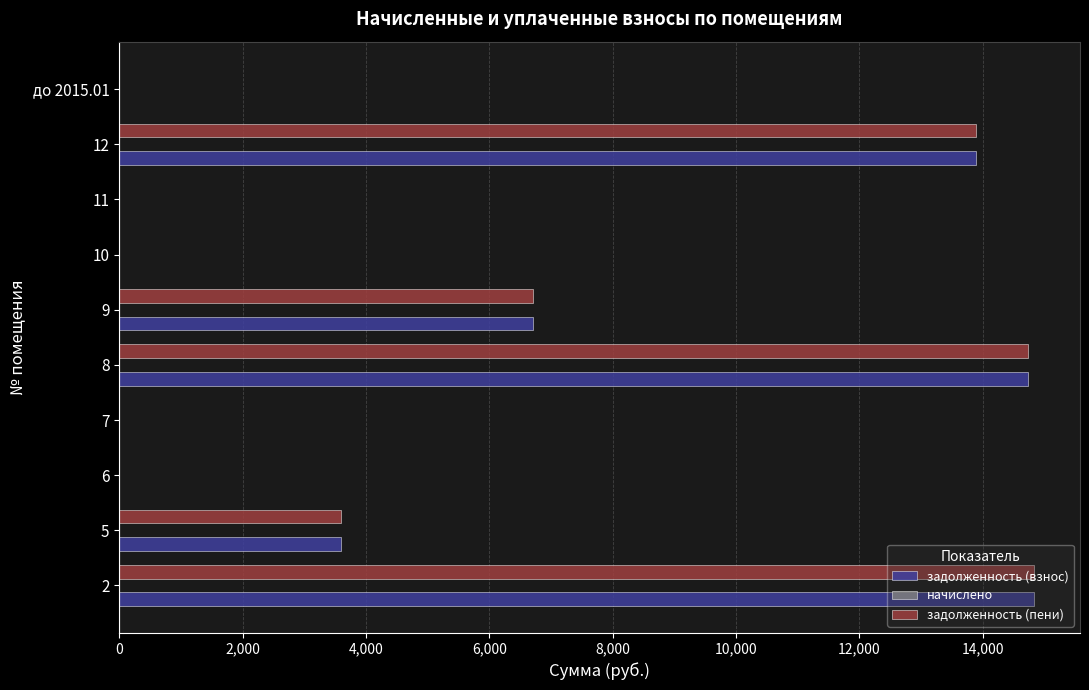

What is the greatest value displayed?

14834.3